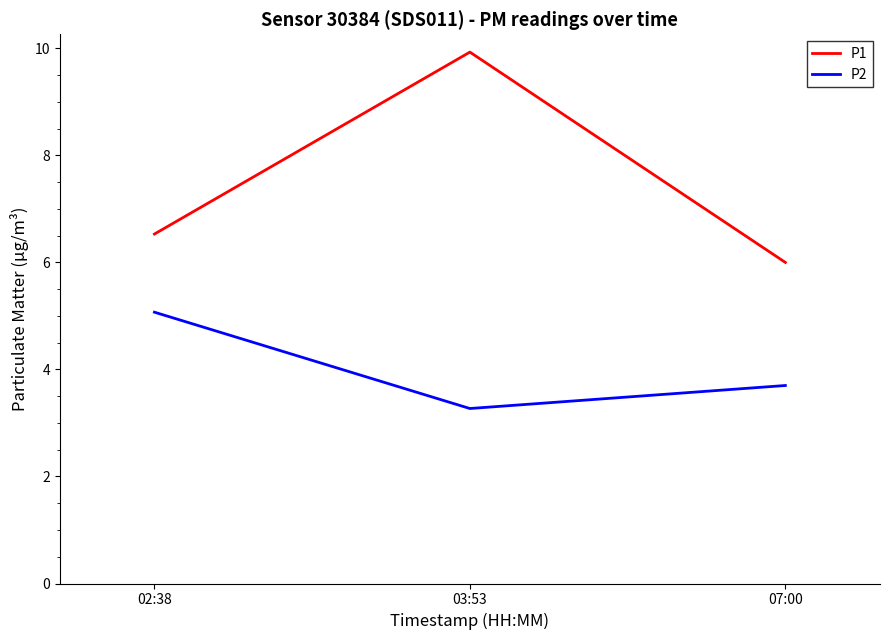

At which category does the chart reach its peak across all series?

03:53